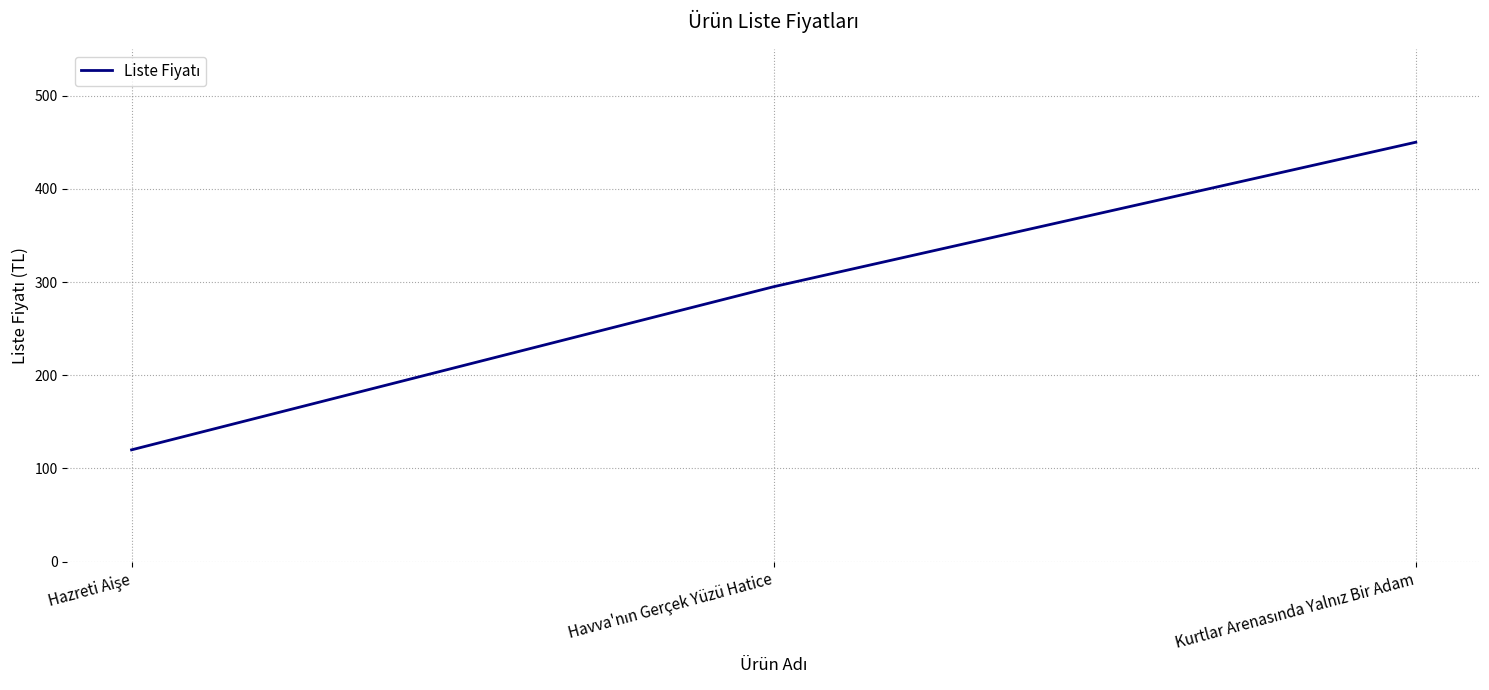

What is the sum of all values?

865